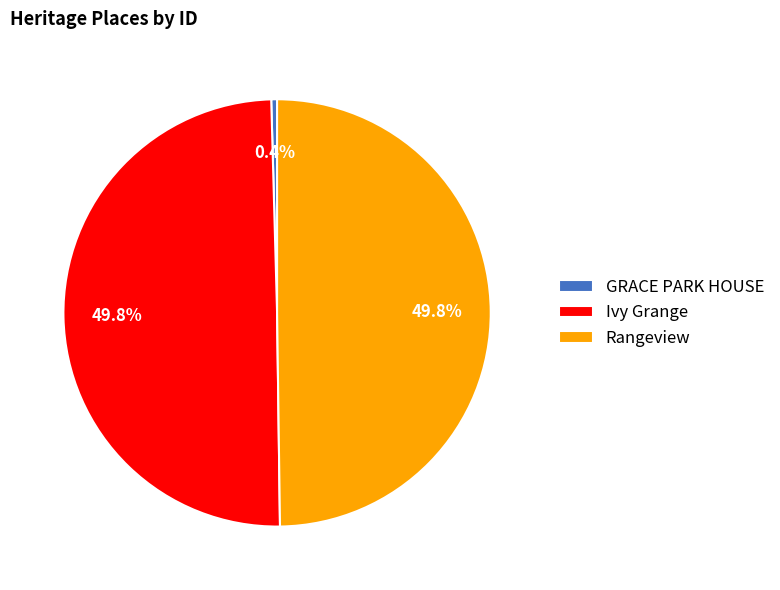

Count the number of slices in the pie.

3